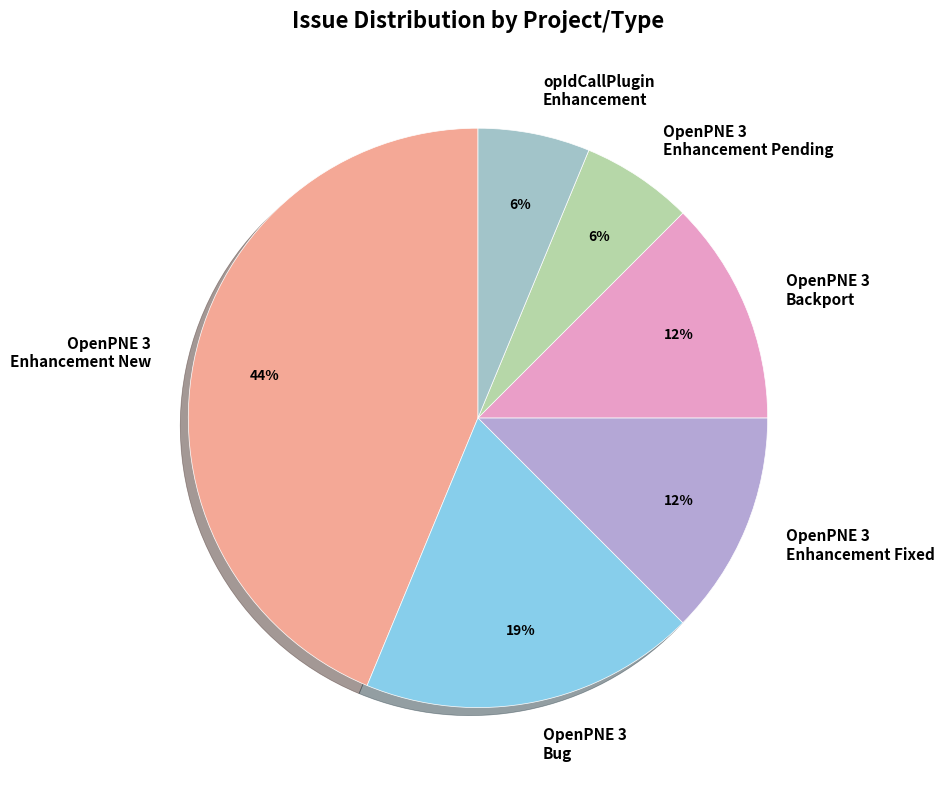

To the nearest percent, what percentage of the pie is OpenPNE 3 Bug?

19%